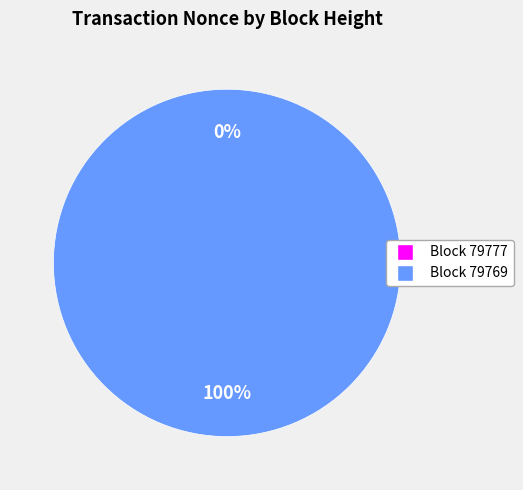

True or false: 79777 accounts for 0% of the total.

True